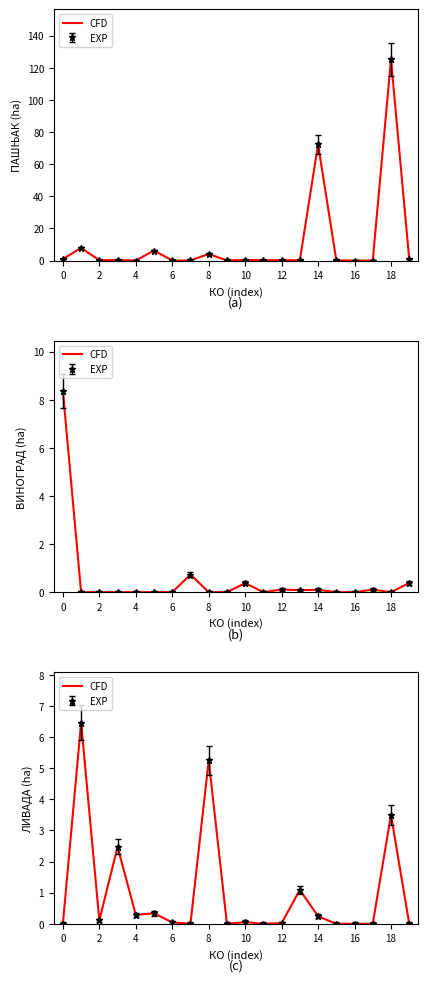

What is the label of the 3rd point from the left?

2